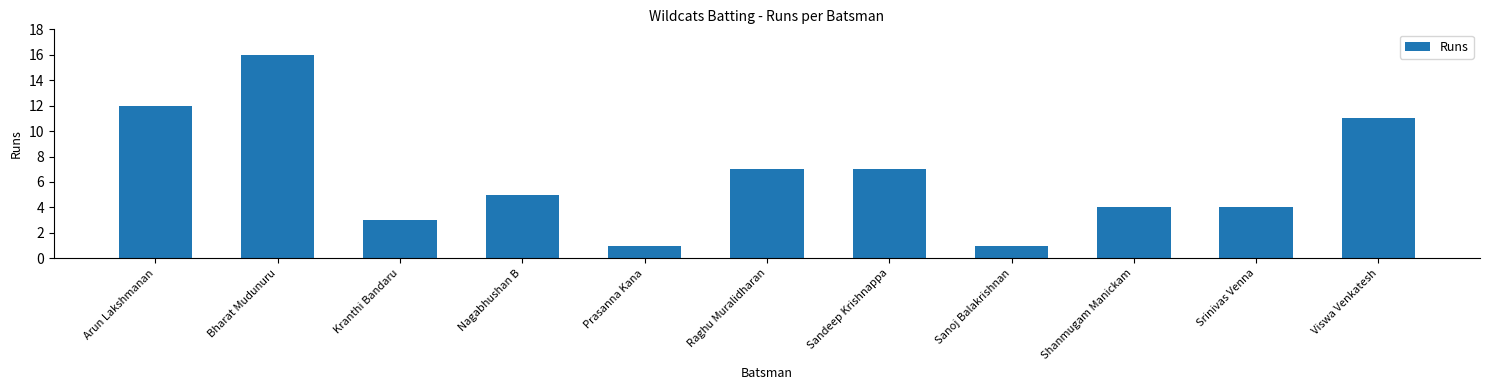

How many bars are there in total?

11